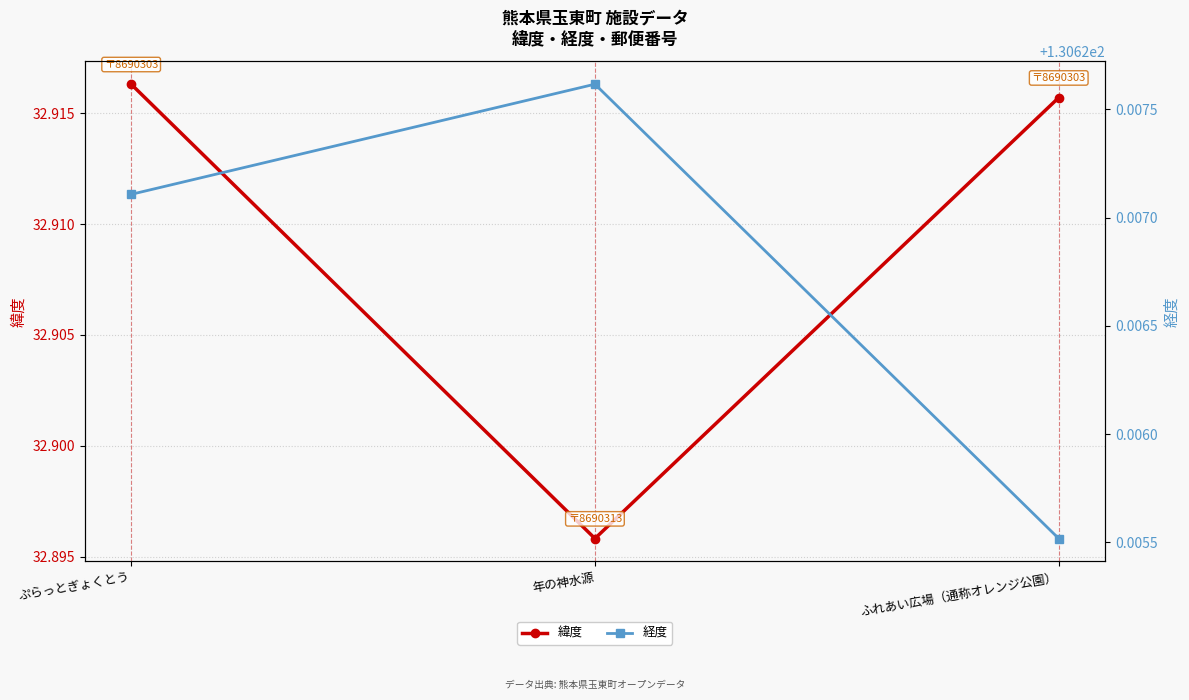

At how many categories does at least one series exceed 38?

3